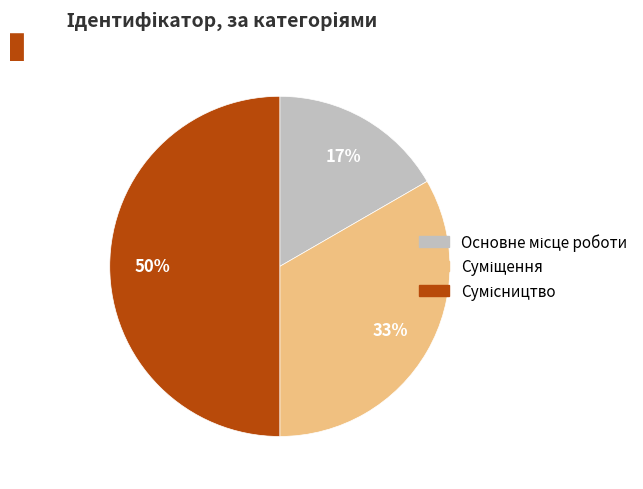

How many segments does this pie chart have?

3